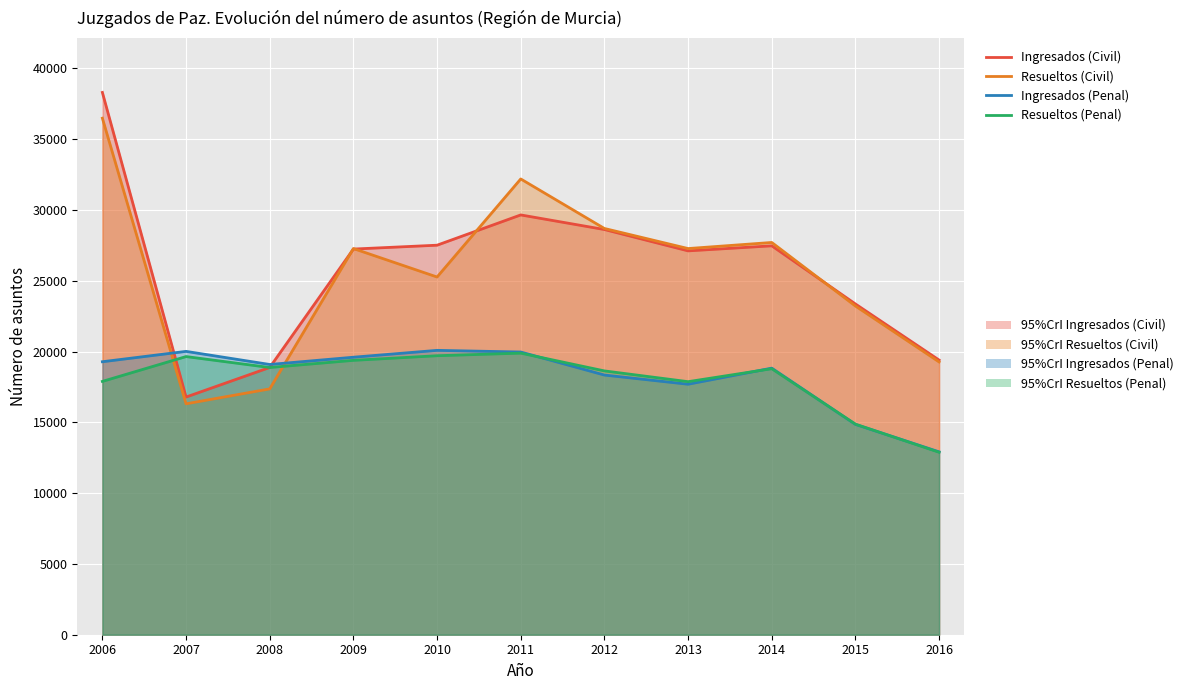

In Ingresados (Civil), how many points are higher than both neighbors (excluding endpoints)?

2